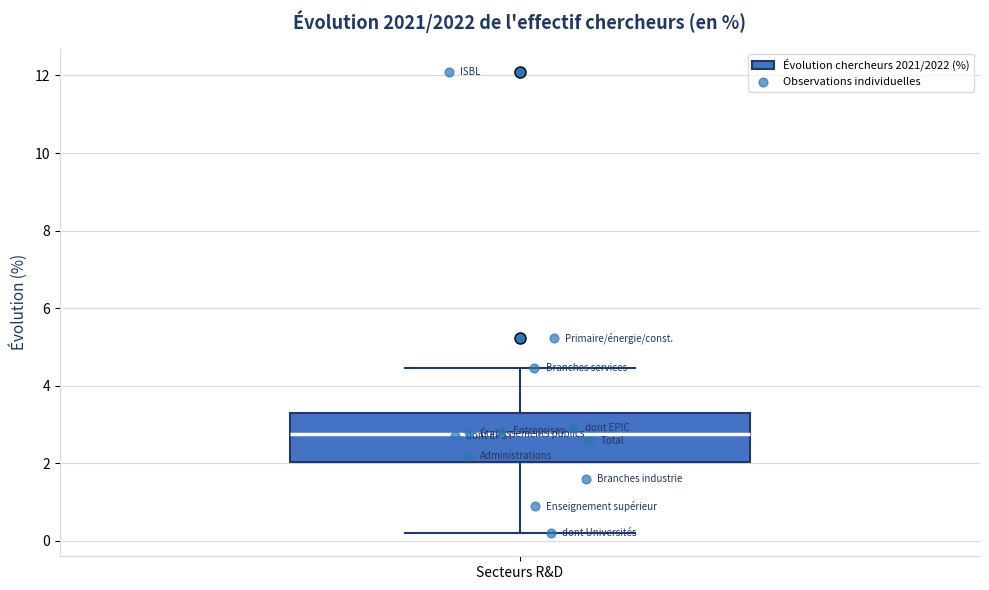

Read this box plot against the y-axis: the position of the median line, the range covered by the box, and the ends of both whiskers. The values are not printed on the chart, so give them approximately, as read against the axis.

median 2.8, box 2.0 to 3.2, whiskers 0.2 to 4.4